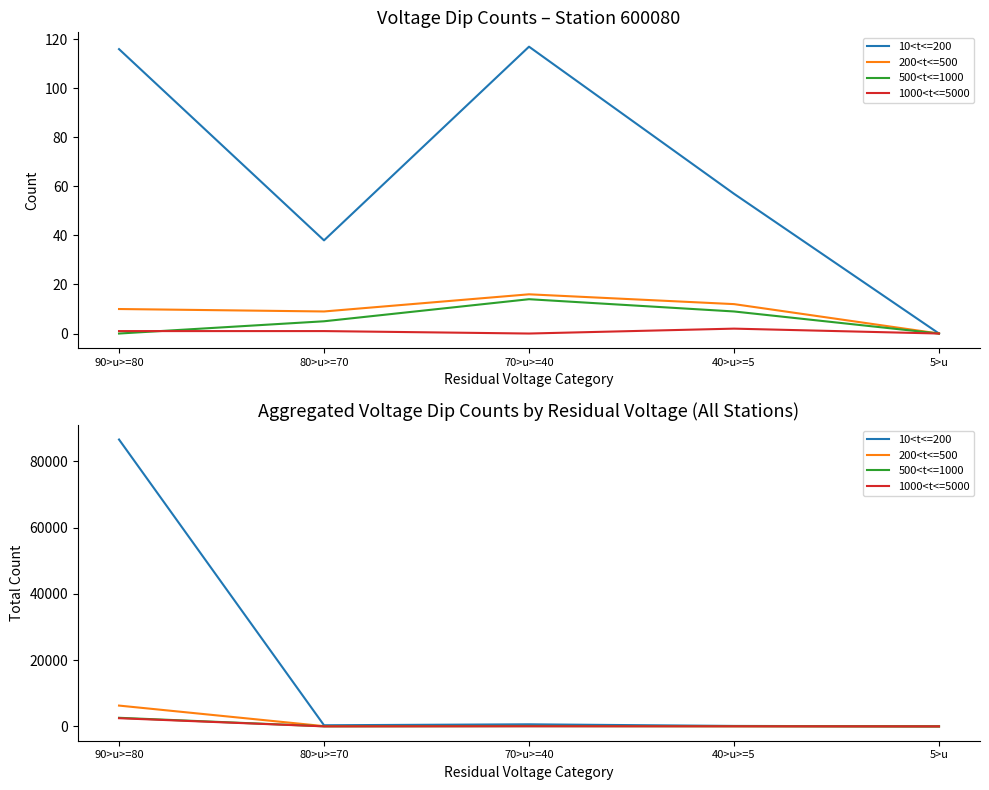

True or false: 1000<t<=5000 and 200<t<=500 intersect in this chart.

False